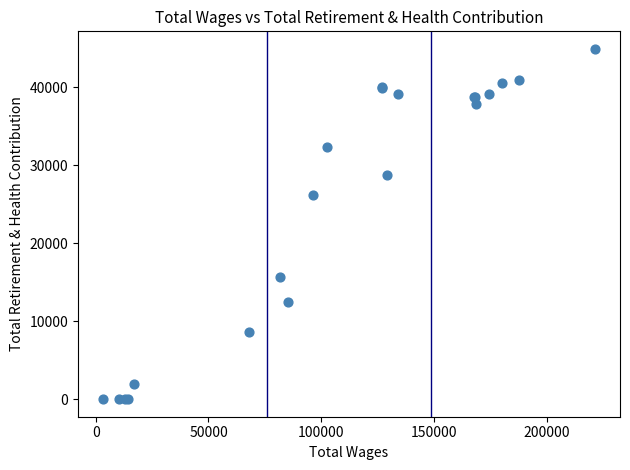

What Y value in the scatter plot is closest to 22452?

26149